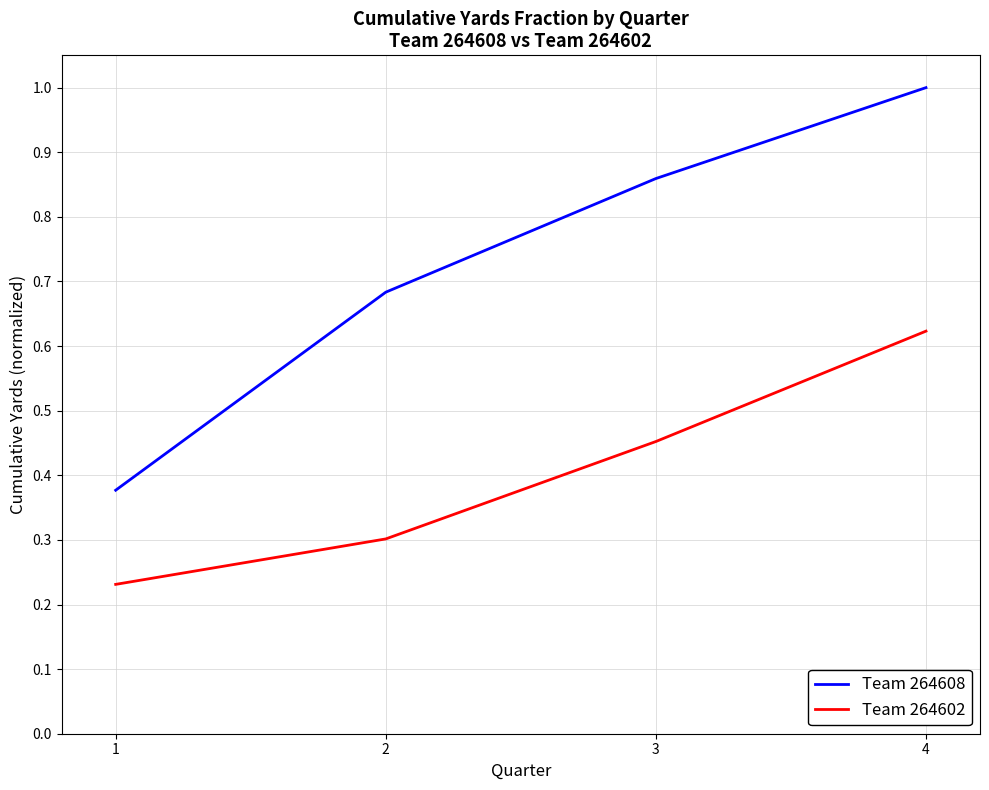

Which series has the widest spread of values?

Team 264608